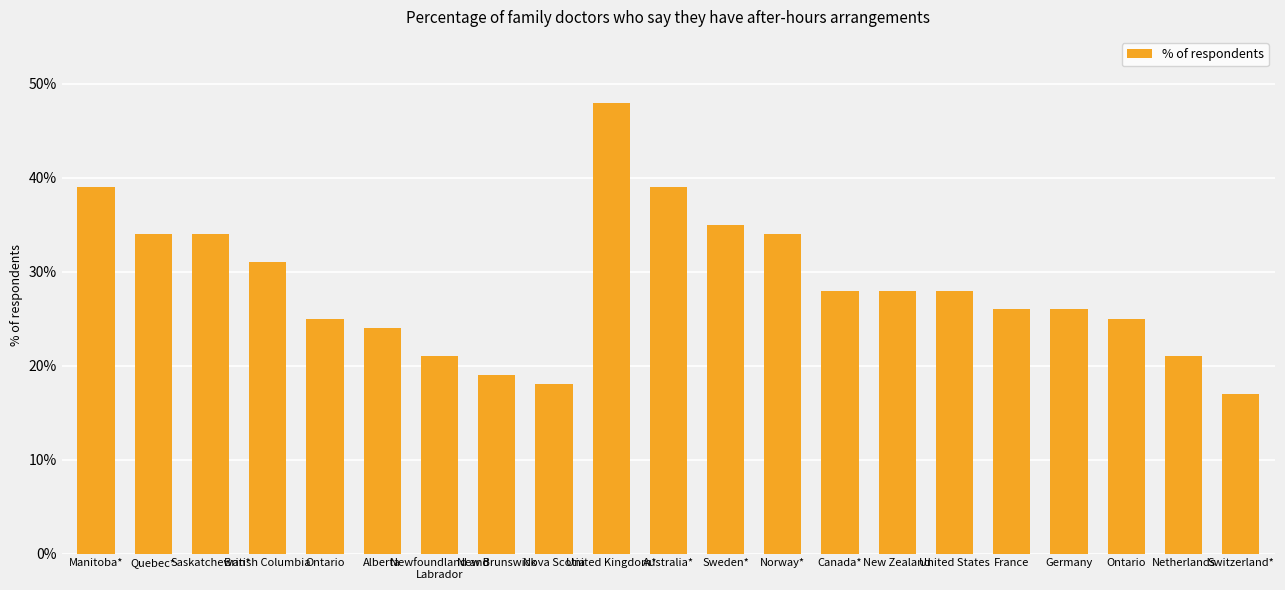

What is the label of the 12th bar from the left?

Sweden*